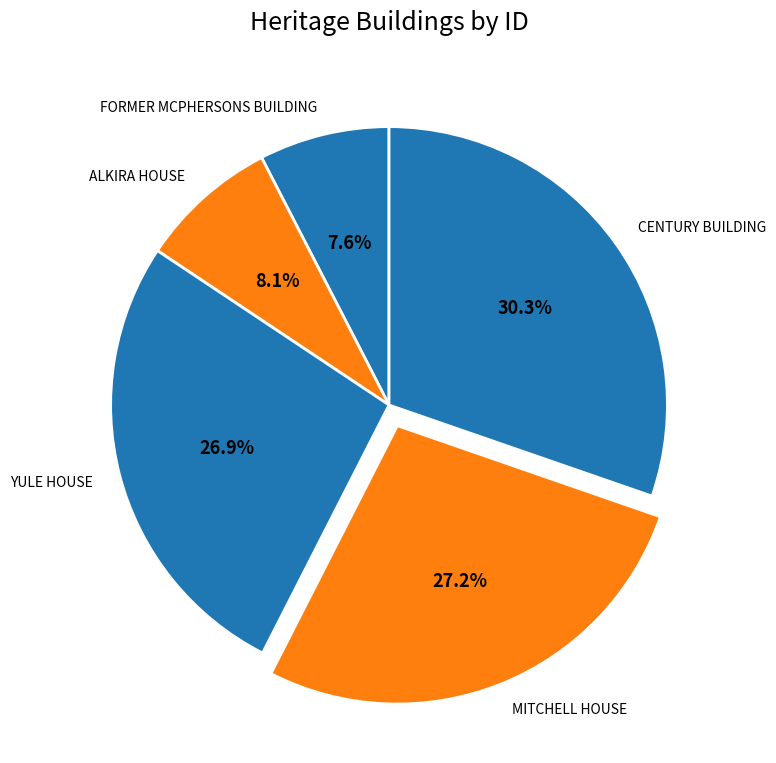

How many segments does this pie chart have?

5